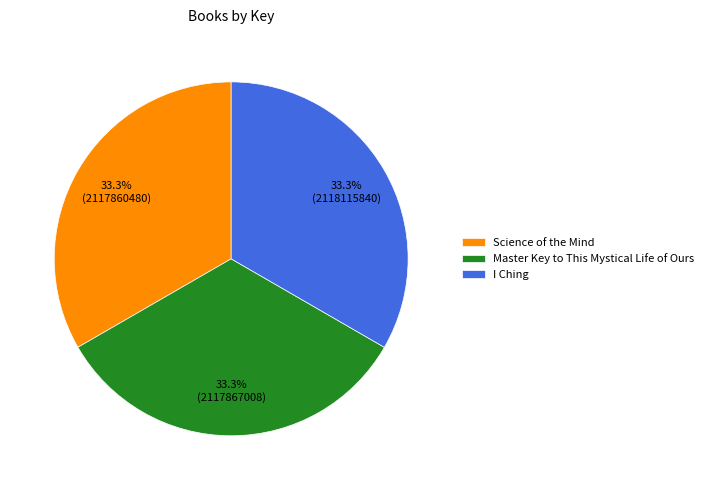

Approximately how many times larger is the value at Science of the Mind compared to Master Key to This Mystical Life of Ours?

1.0